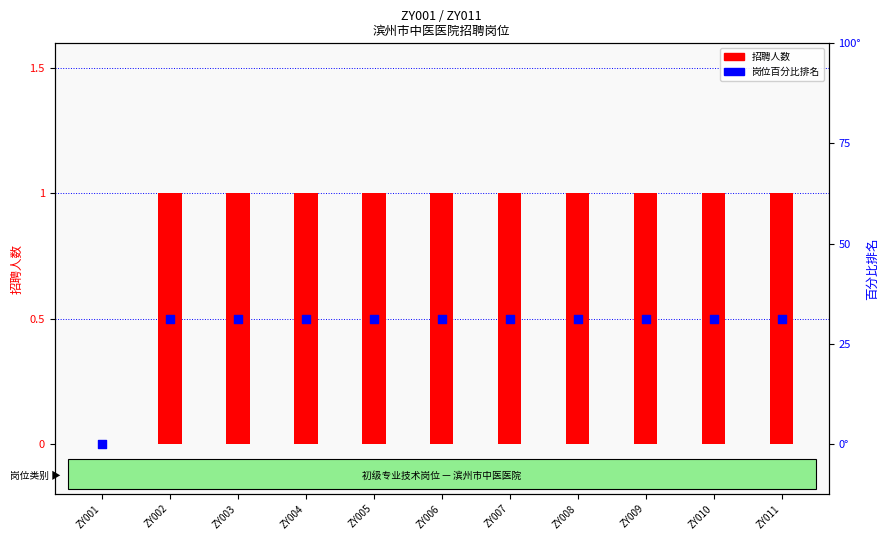

What is the total value across all series at ZY006?

1.5